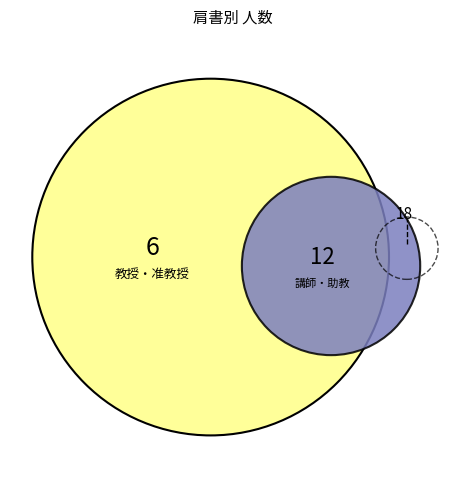

True or false: 講師 accounts for 22% of the total.

True